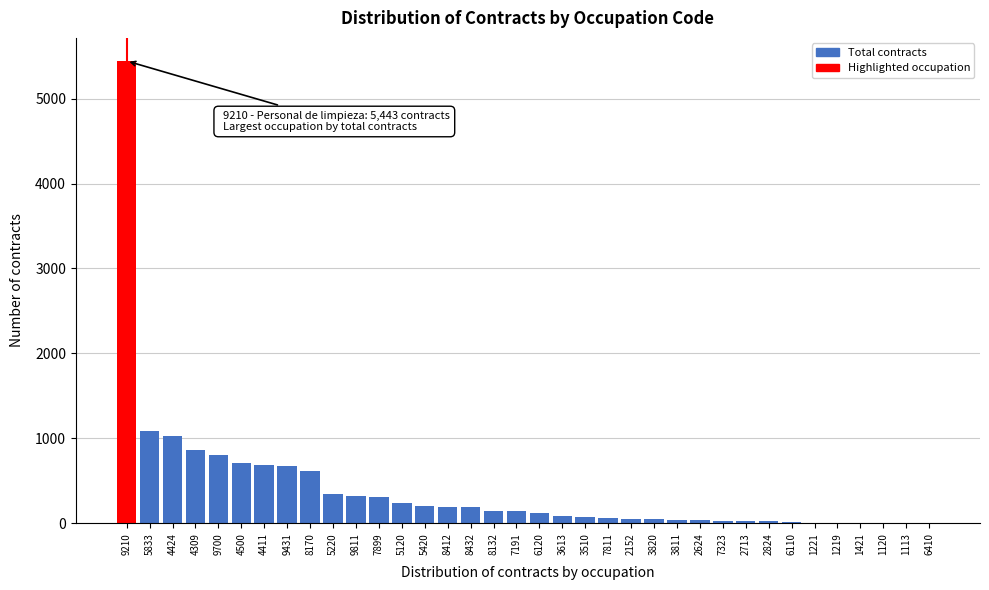

The chart shows a value of 148 at 8132. True or false?

True